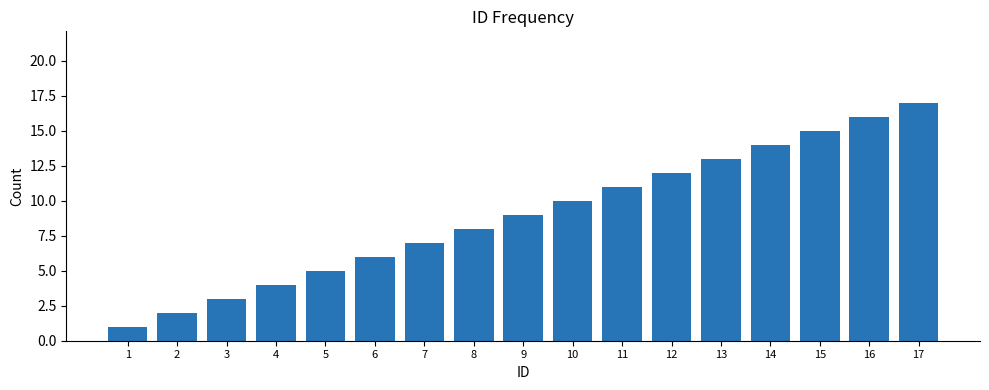

What is the sum of the values at 6 and 10?

16